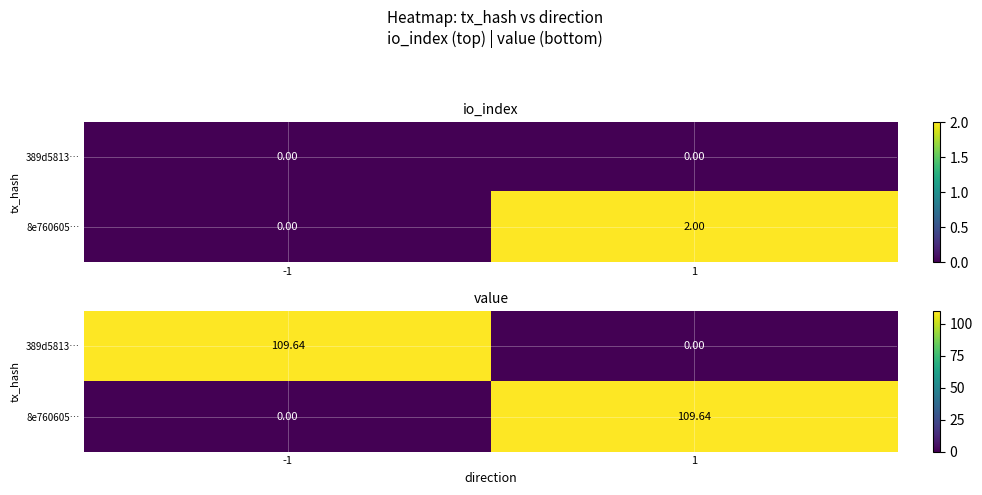

At which category does the chart reach its peak across all series?

-1